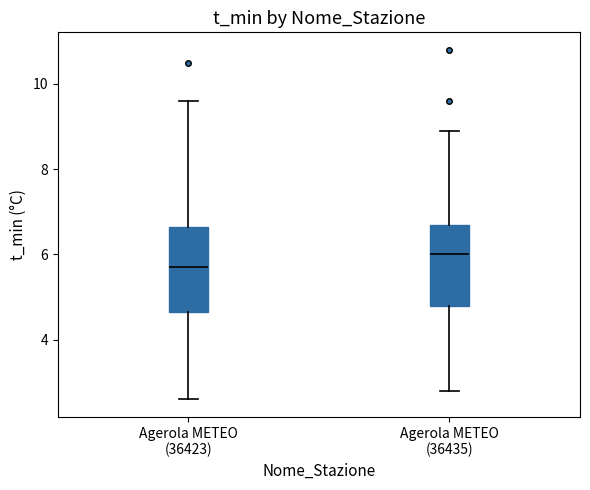

Where does the upper whisker of the box for Agerola METEO (36423) end on the y-axis? The values are not printed on the chart, so give them approximately, as read against the axis.

9.6